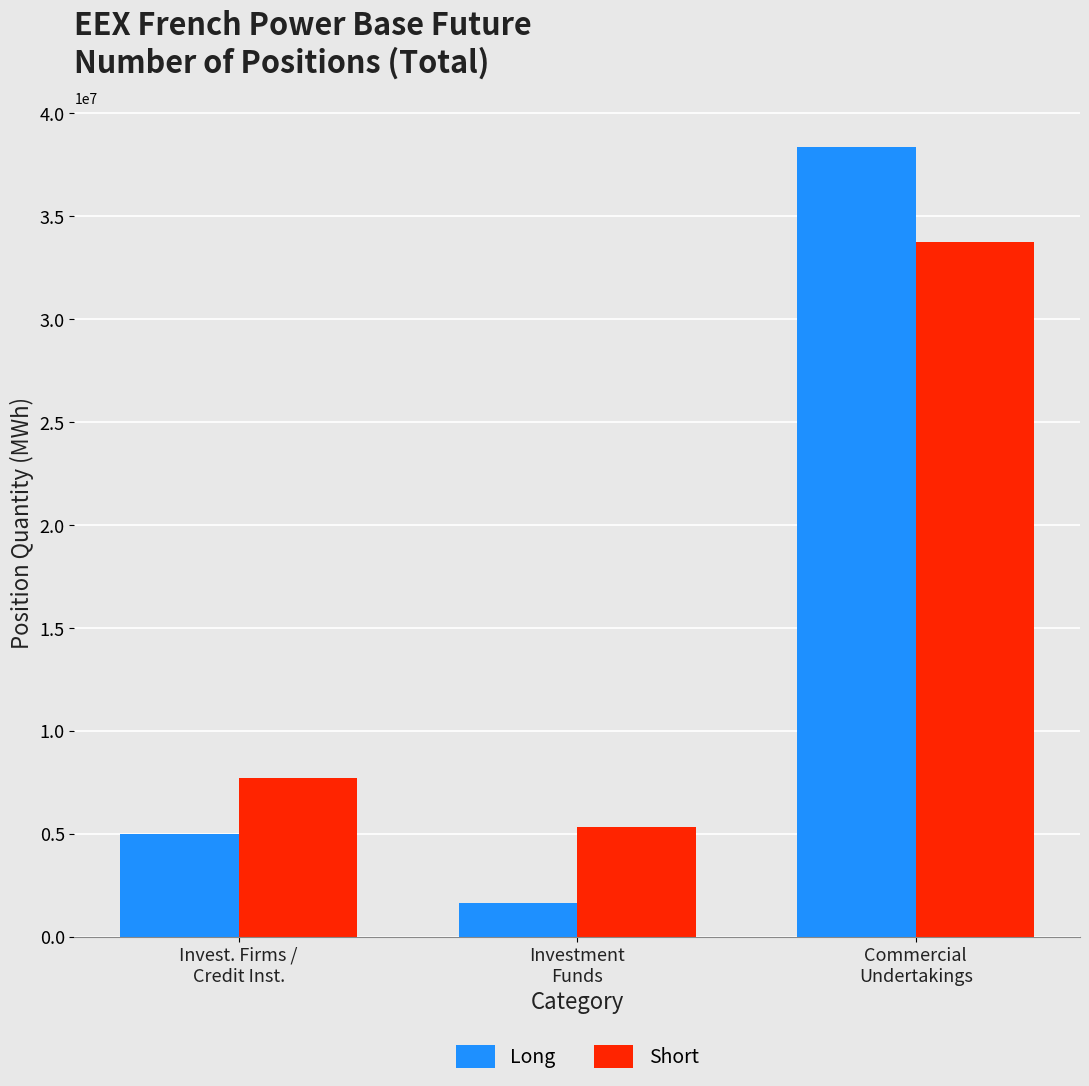

Which category has the highest value in the Short series?

Commercial
Undertakings